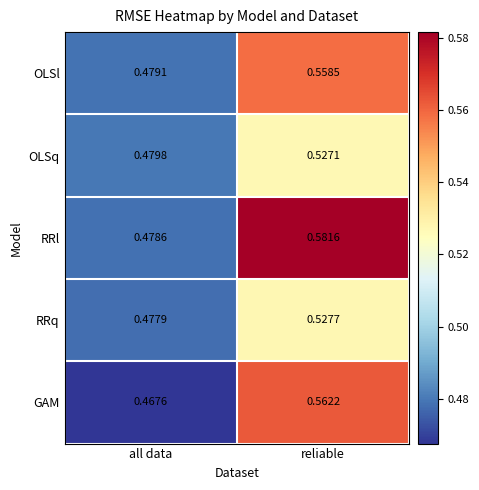

Rank the series at all data from highest to lowest value.

OLSq, OLSl, RRl, RRq, GAM